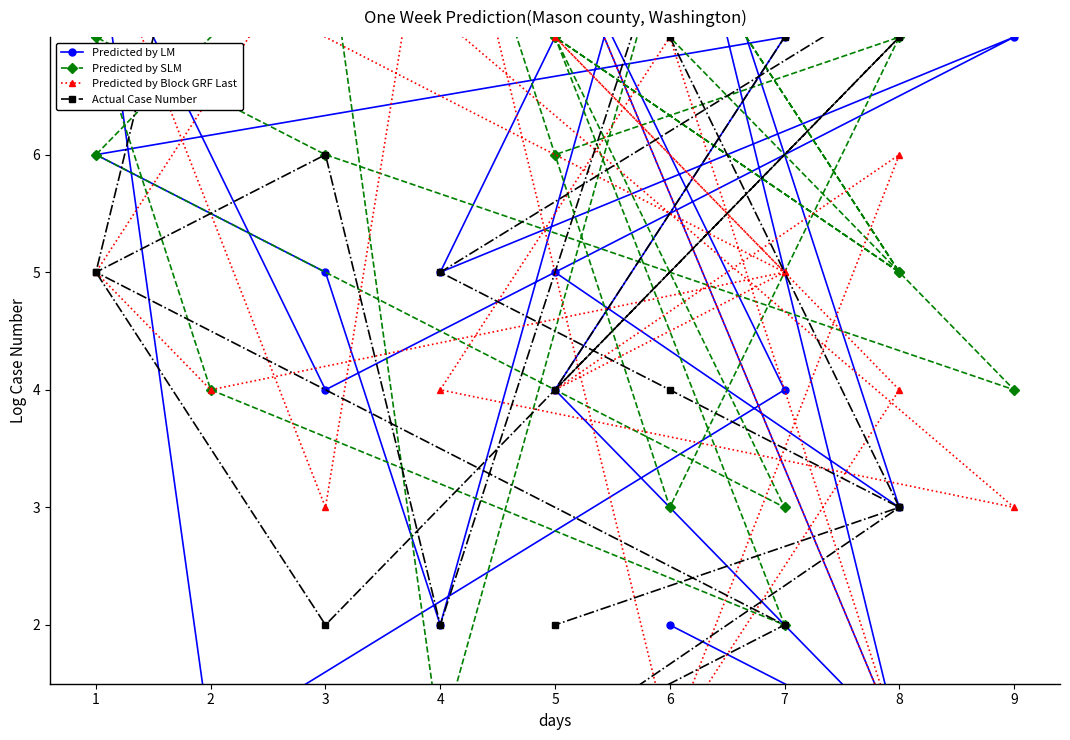

Which has a higher value, 6 or 7?

6